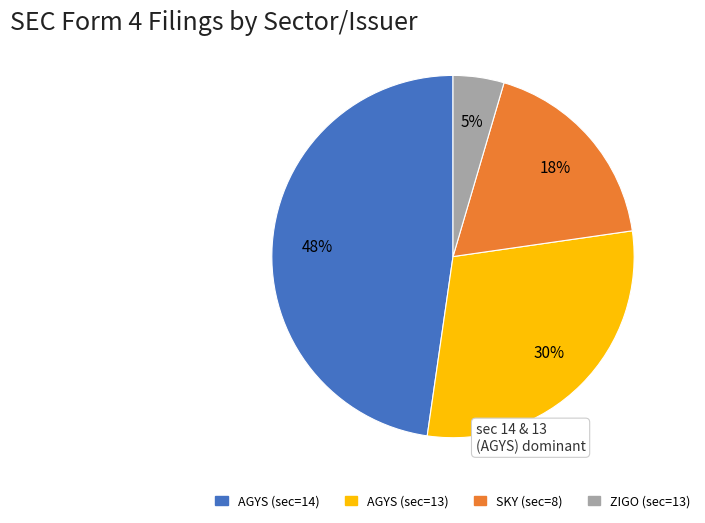

Is there a majority slice in this chart?

No